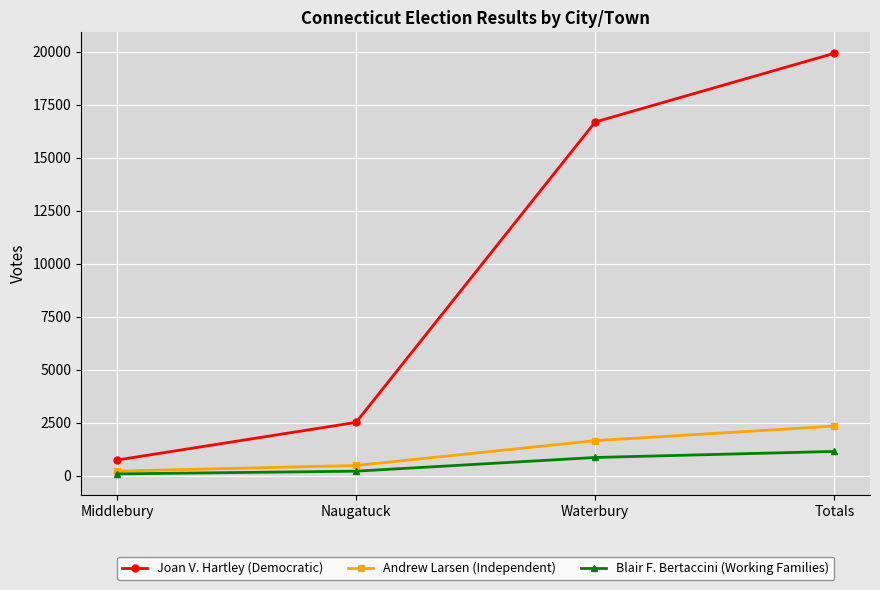

Where is Blair F. Bertaccini (Working Families) nearest to the value 609?

Waterbury